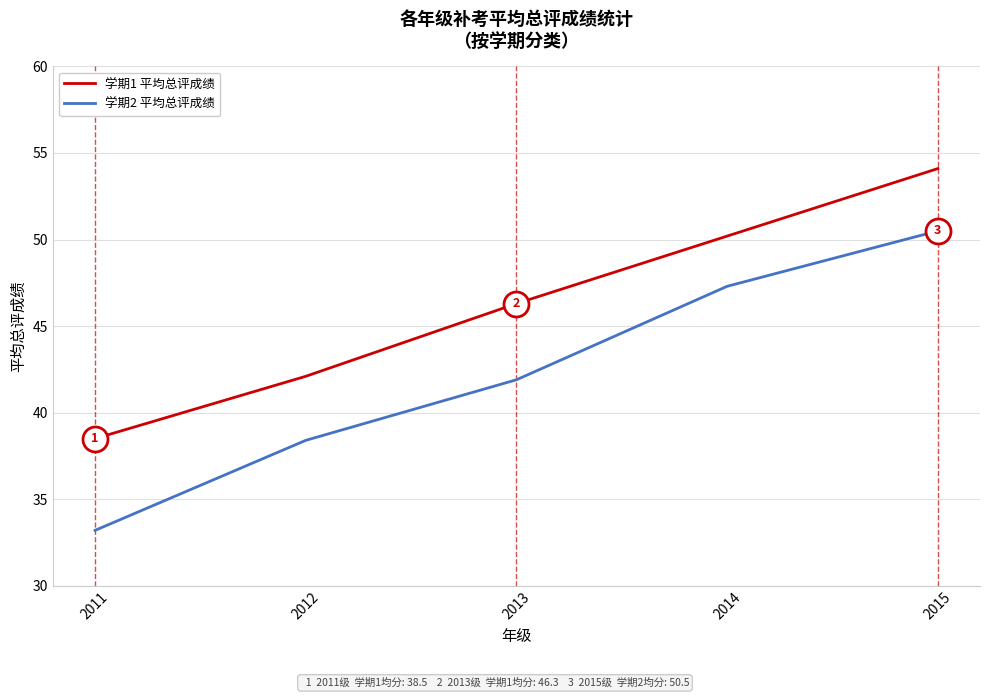

The 学期2 平均总评成绩 series shows 47.3 at 2014. True or false?

True